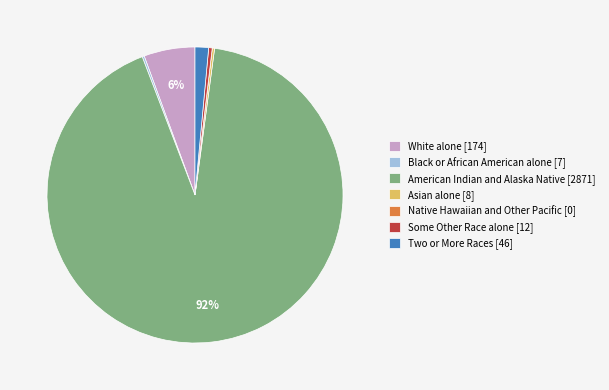

Combined, do Some Other Race alone [12] and American Indian and Alaska Native [2871] account for over 50%?

Yes